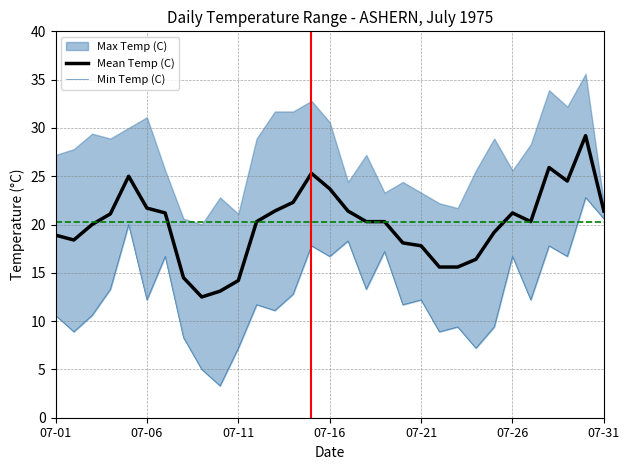

True or false: Mean Temp (C) has a value of 8.1 at 07-26.

False